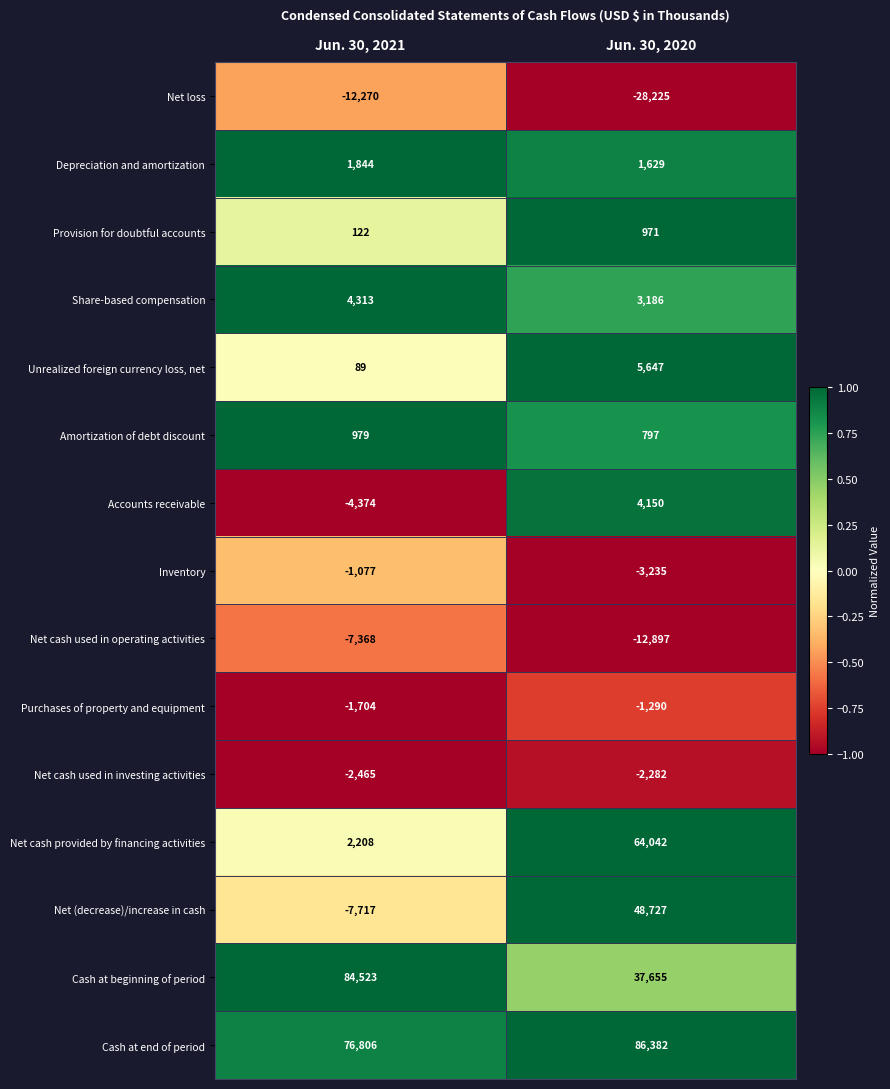

Reading left to right, extract all data points from this chart.

Net loss: Jun. 30, 2021=-12270	Jun. 30, 2020=-28225
Depreciation and amortization: Jun. 30, 2021=1844	Jun. 30, 2020=1629
Provision for doubtful accounts: Jun. 30, 2021=122	Jun. 30, 2020=971
Share-based compensation: Jun. 30, 2021=4313	Jun. 30, 2020=3186
Unrealized foreign currency loss, net: Jun. 30, 2021=89	Jun. 30, 2020=5647
Amortization of debt discount: Jun. 30, 2021=979	Jun. 30, 2020=797
Accounts receivable: Jun. 30, 2021=-4374	Jun. 30, 2020=4150
Inventory: Jun. 30, 2021=-1077	Jun. 30, 2020=-3235
Net cash used in operating activities: Jun. 30, 2021=-7368	Jun. 30, 2020=-12897
Purchases of property and equipment: Jun. 30, 2021=-1704	Jun. 30, 2020=-1290
Net cash used in investing activities: Jun. 30, 2021=-2465	Jun. 30, 2020=-2282
Net cash provided by financing activities: Jun. 30, 2021=2208	Jun. 30, 2020=64042
Net (decrease)/increase in cash: Jun. 30, 2021=-7717	Jun. 30, 2020=48727
Cash at beginning of period: Jun. 30, 2021=84523	Jun. 30, 2020=37655
Cash at end of period: Jun. 30, 2021=76806	Jun. 30, 2020=86382